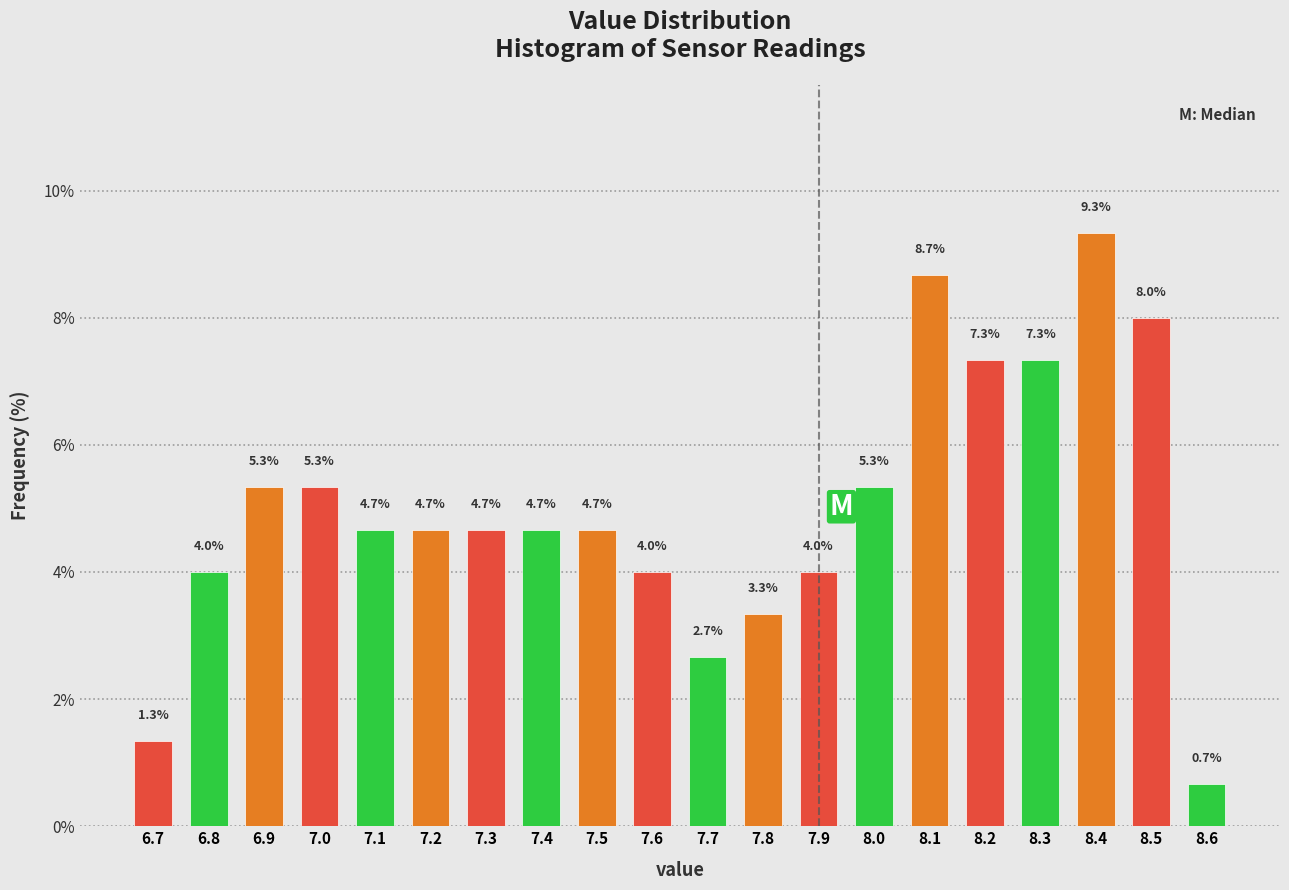

Reading left to right, list every bar in this chart as the range it spans on the x-axis followed by its height.

6.65 to 6.75: 1.3
6.75 to 6.85: 4.0
6.85 to 6.95: 5.3
6.95 to 7.05: 5.3
7.05 to 7.15: 4.7
7.15 to 7.25: 4.7
7.25 to 7.35: 4.7
7.35 to 7.45: 4.7
7.45 to 7.55: 4.7
7.55 to 7.65: 4.0
7.65 to 7.75: 2.7
7.75 to 7.85: 3.3
7.85 to 7.95: 4.0
7.95 to 8.05: 5.3
8.05 to 8.15: 8.7
8.15 to 8.25: 7.3
8.25 to 8.35: 7.3
8.35 to 8.45: 9.3
8.45 to 8.55: 8.0
8.55 to 8.65: 0.7